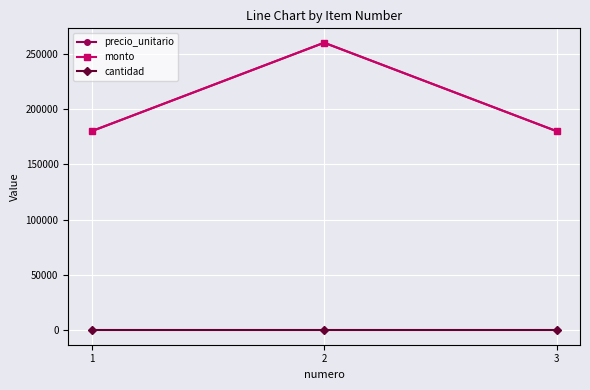

Is this an area chart (filled region under the line)?

No